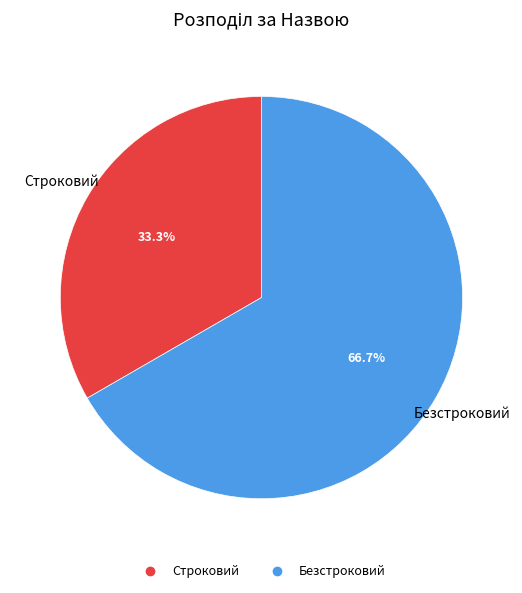

Is the sum of Безстроковий and Строковий greater than half?

Yes